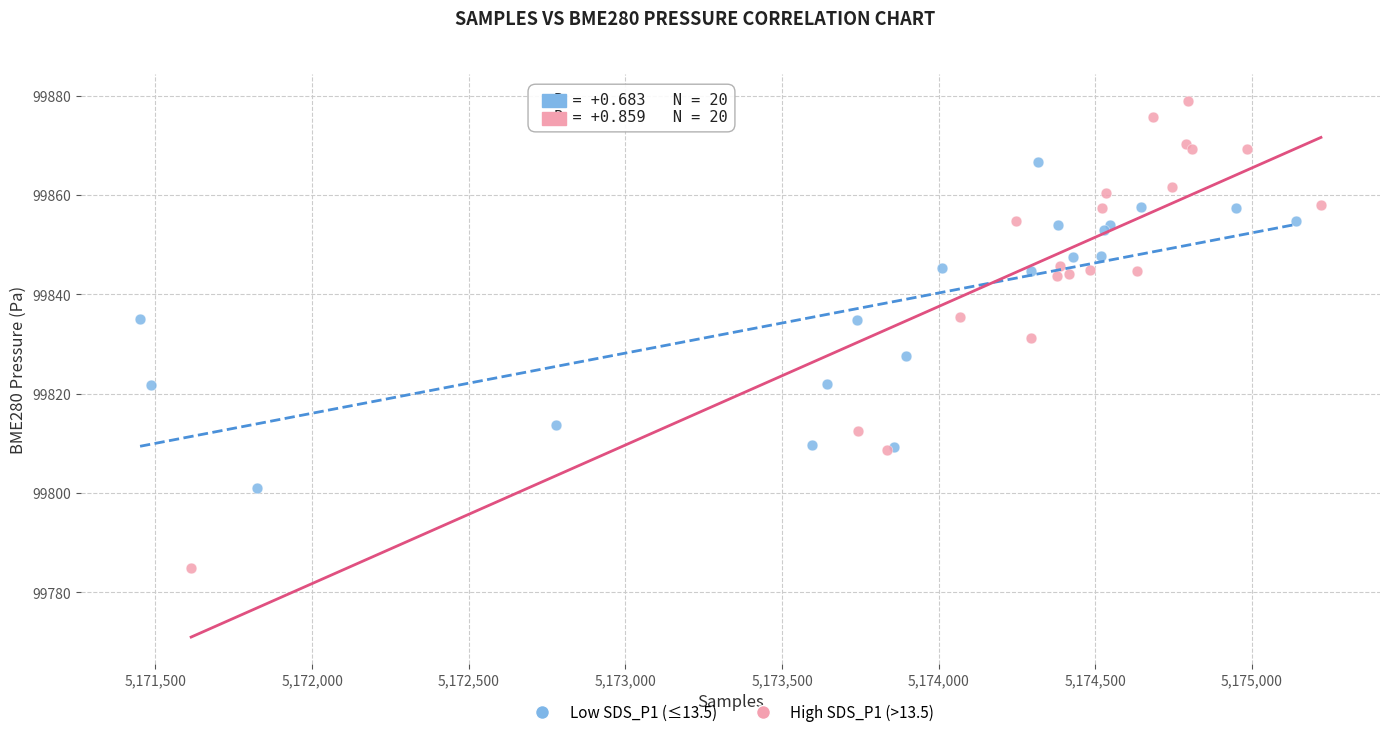

Which series has the widest spread of Y values?

High SDS_P1 (>13.5)